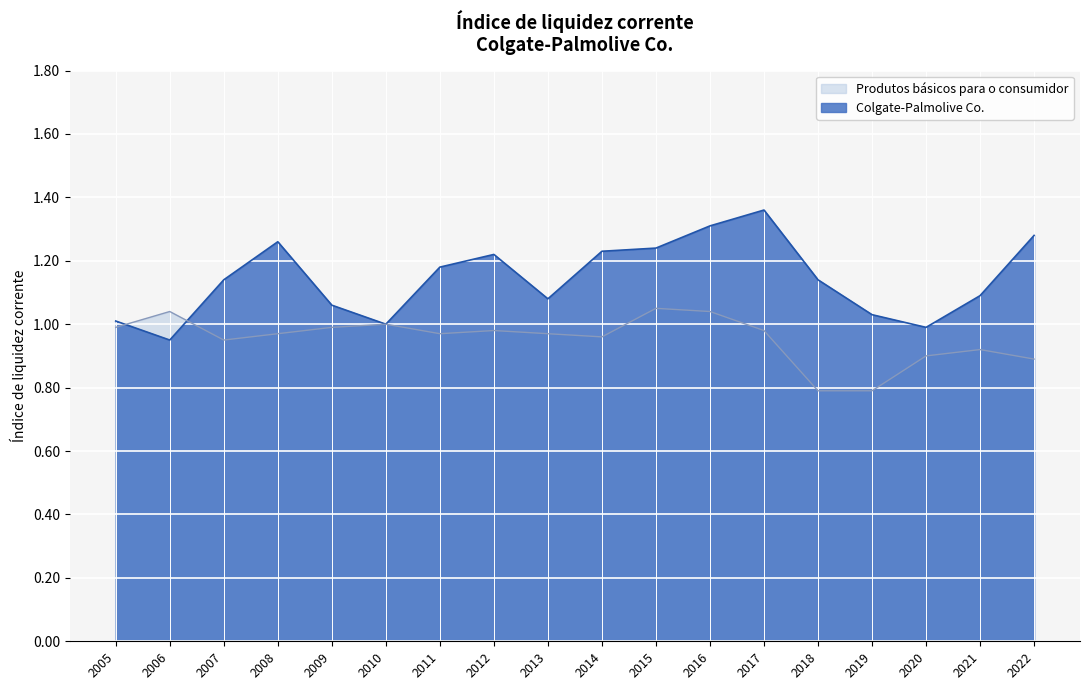

What is the difference between the second highest and second lowest values in the Colgate-Palmolive Co. series?

0.3